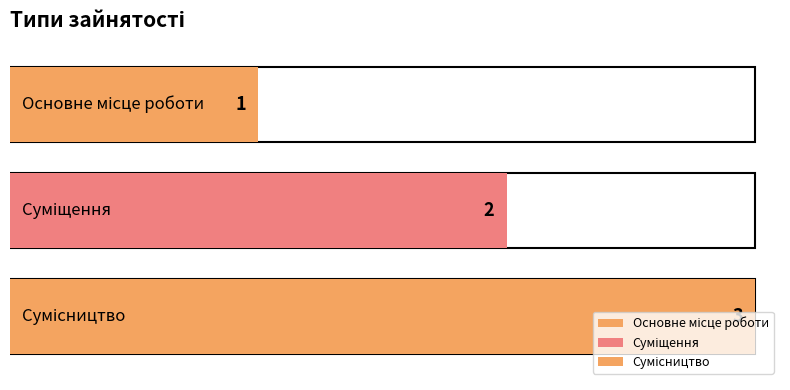

Which category has the lowest value across all series?

Основне місце роботи